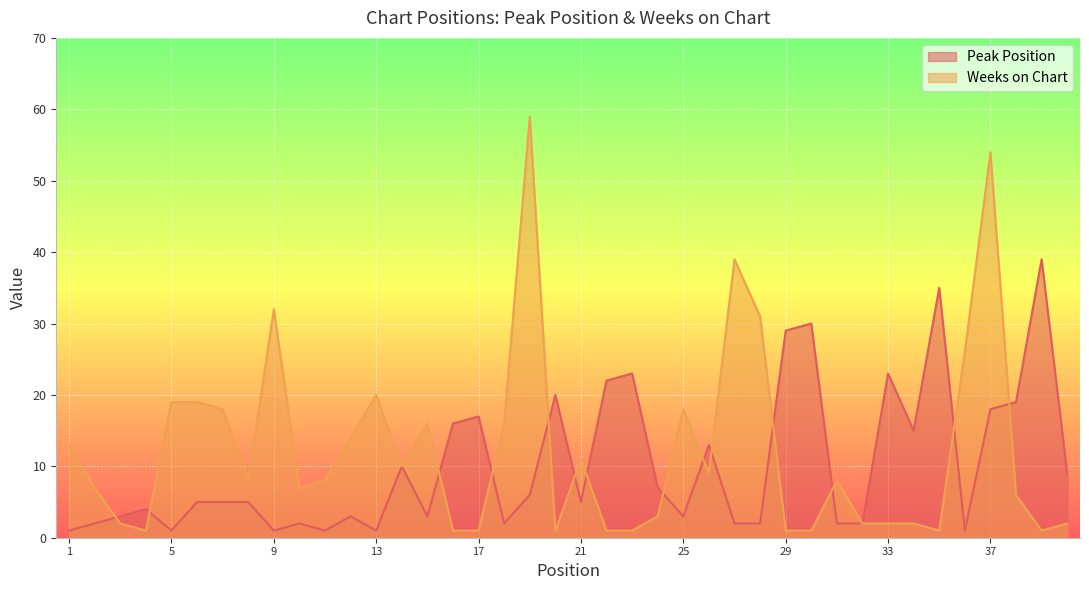

What is the maximum value shown in the chart?

59